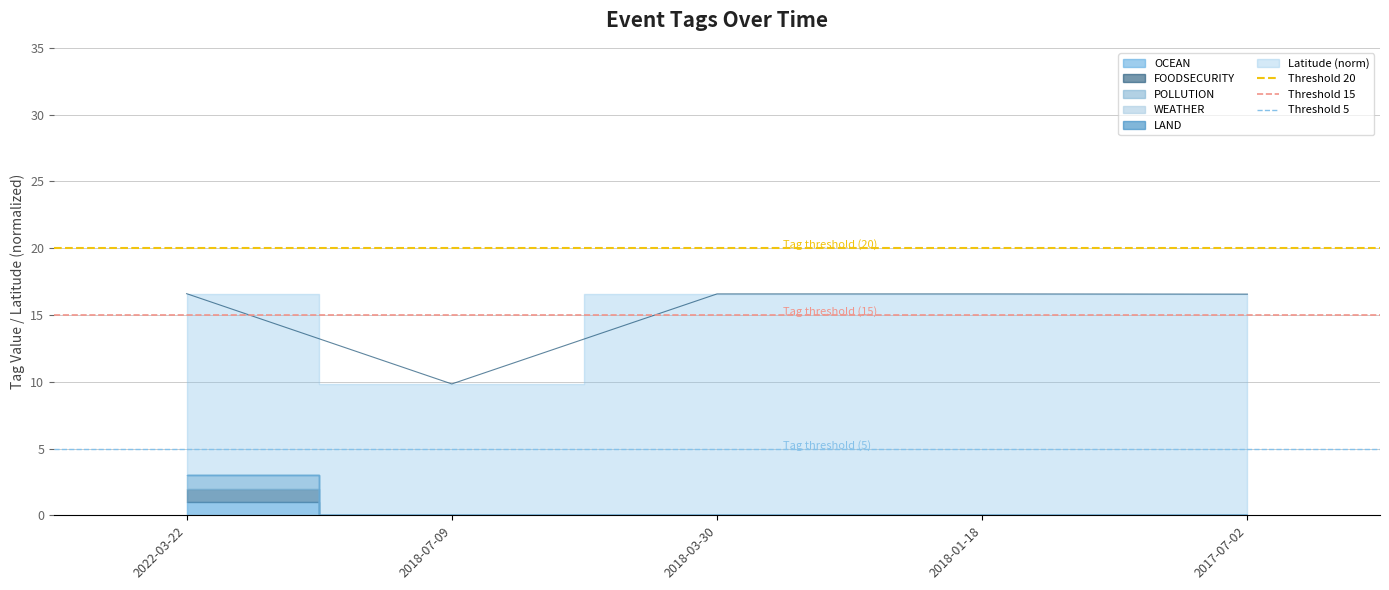

Which series has the largest total across all categories?

Threshold 20